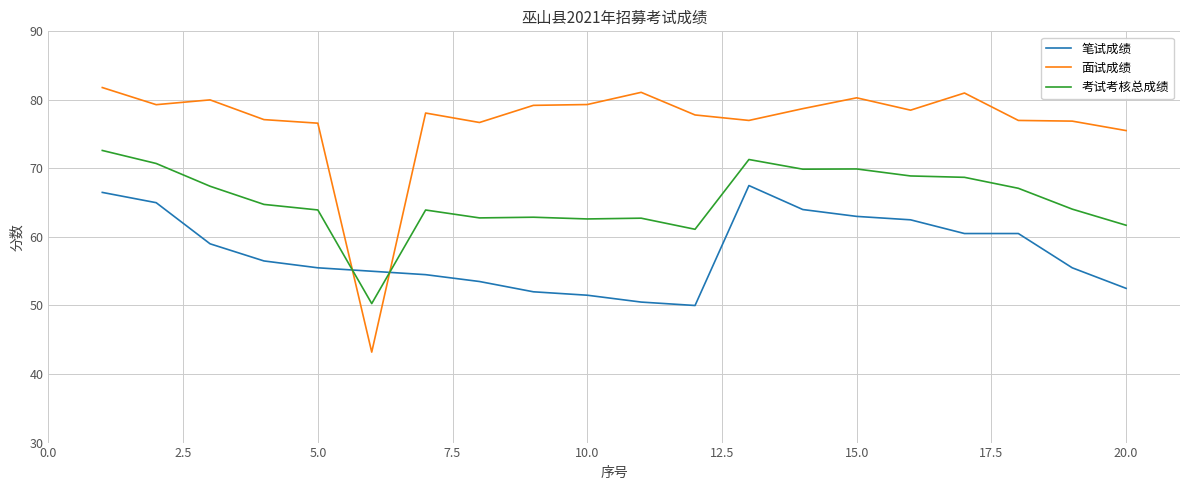

True or false: 笔试成绩 has more than 0 interior local peaks.

True